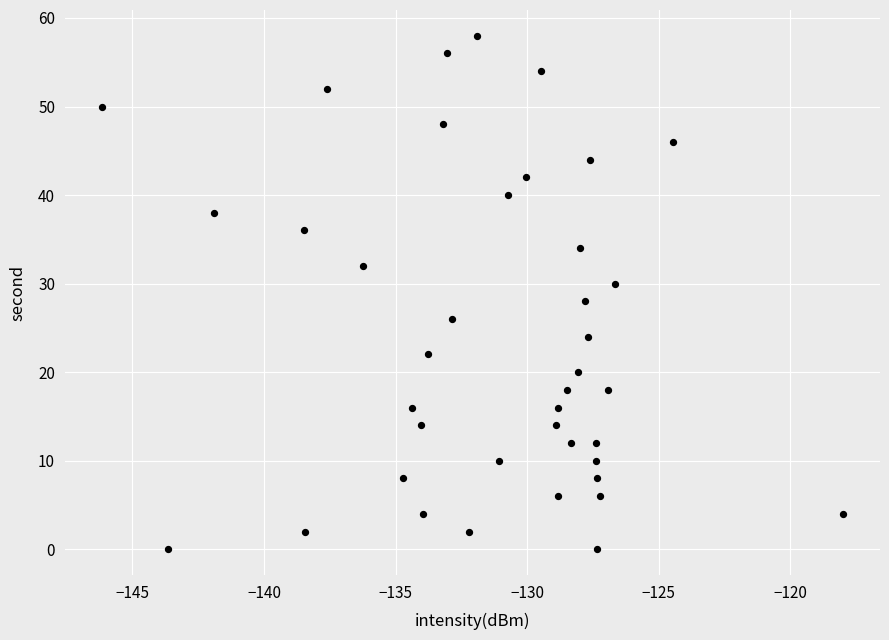

What is the range of Y values (max minus min)?

58